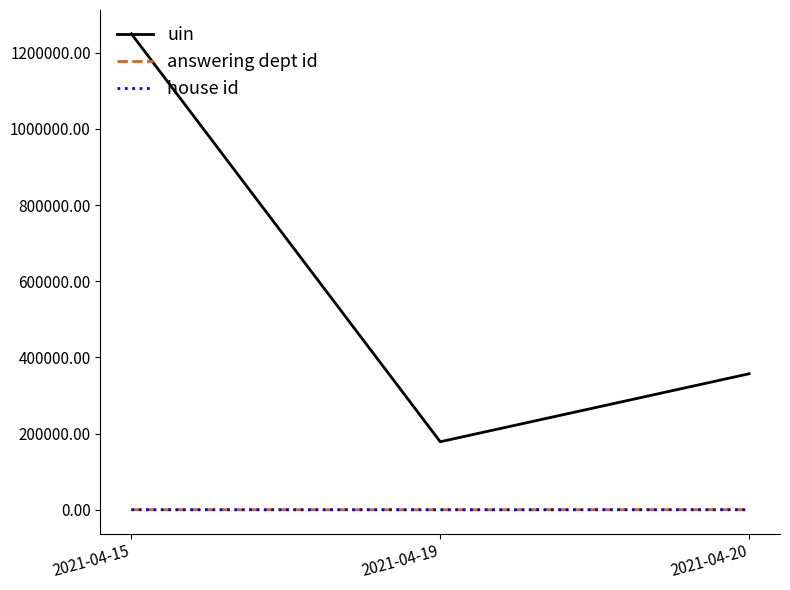

How many lines are shown in the chart?

3